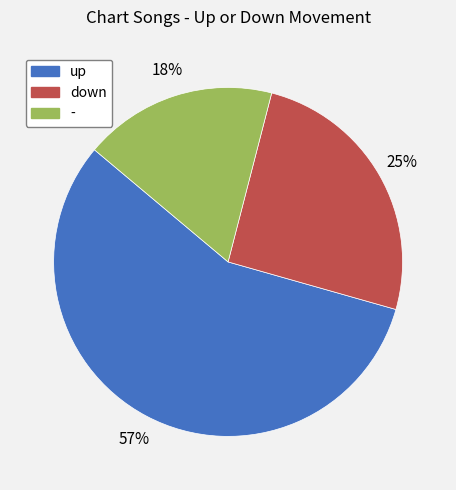

What is the largest slice in the pie chart?

up